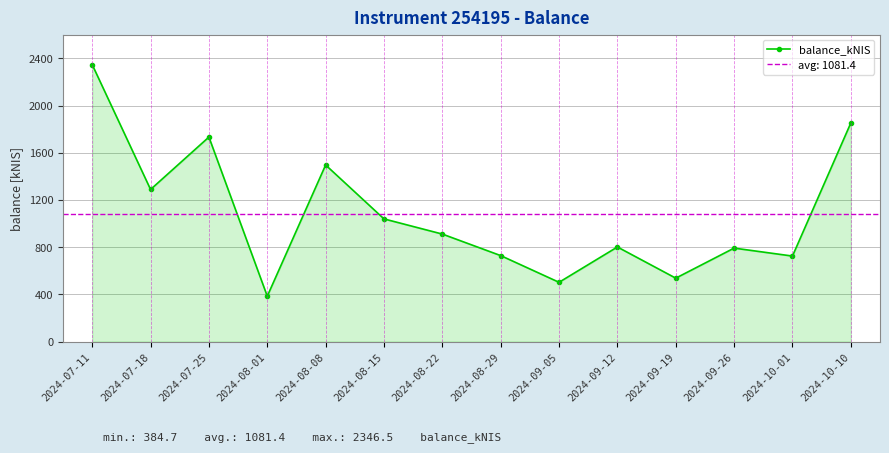

Rank the categories by value from lowest to highest.

2024-08-01, 2024-09-05, 2024-09-19, 2024-10-01, 2024-08-29, 2024-09-26, 2024-09-12, 2024-08-22, 2024-08-15, 2024-07-18, 2024-08-08, 2024-07-25, 2024-10-10, 2024-07-11